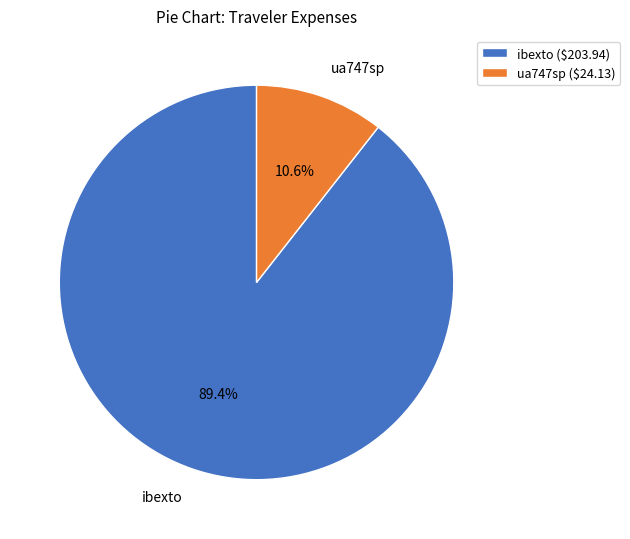

What percentage is the ibexto slice, to the nearest percent?

89%